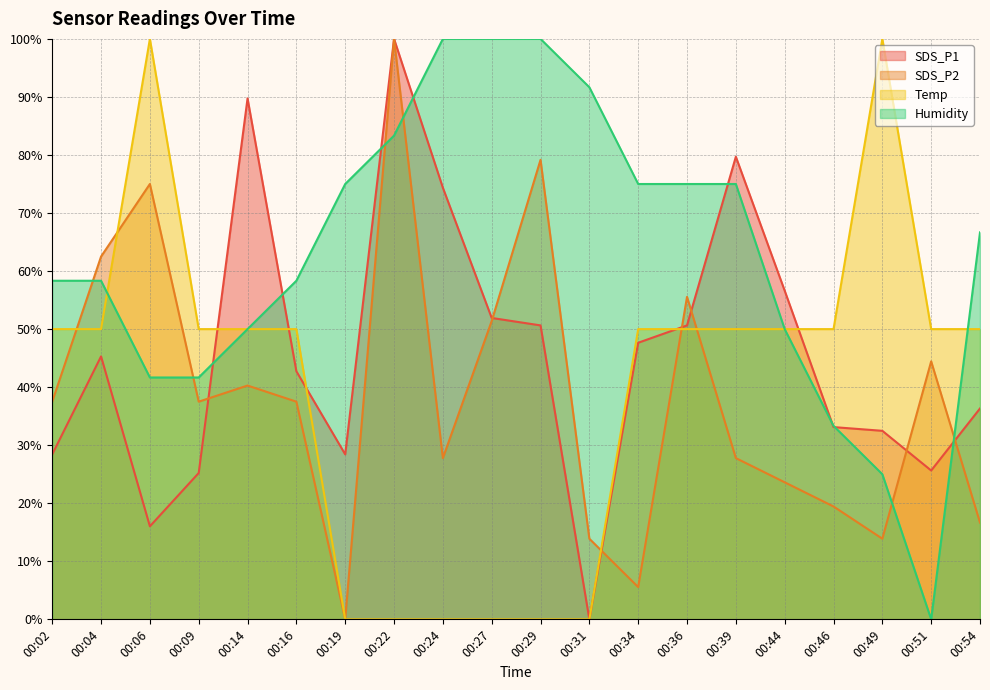

Between which two adjacent categories do SDS_P1 and SDS_P2 first intersect?

00:09 and 00:14